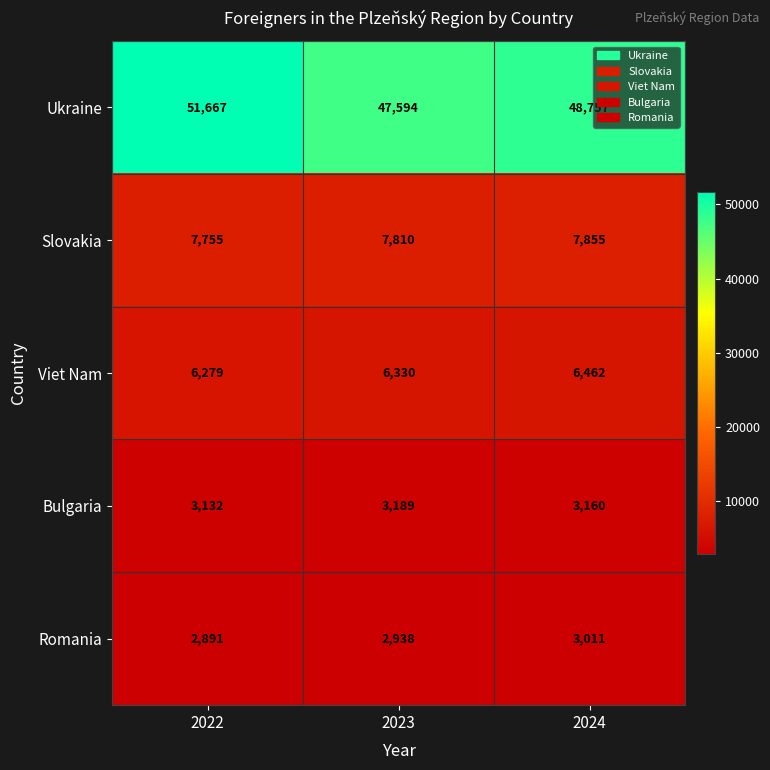

At which label does Romania reach its minimum?

2022